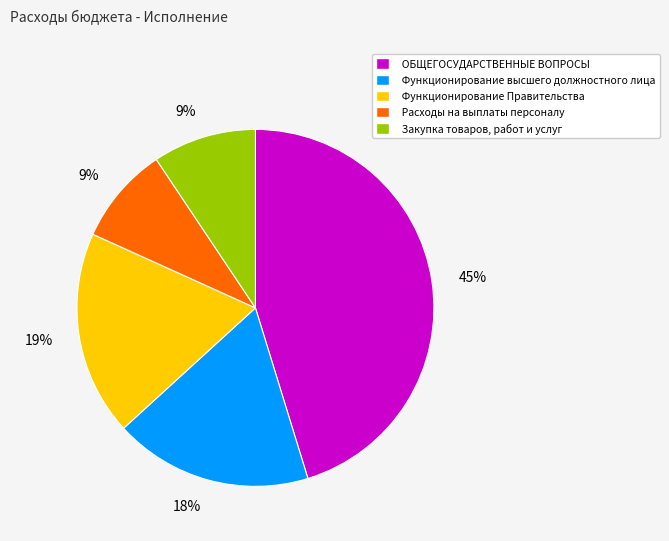

What percentage is the Функционирование высшего должностного лица slice, to the nearest percent?

18%